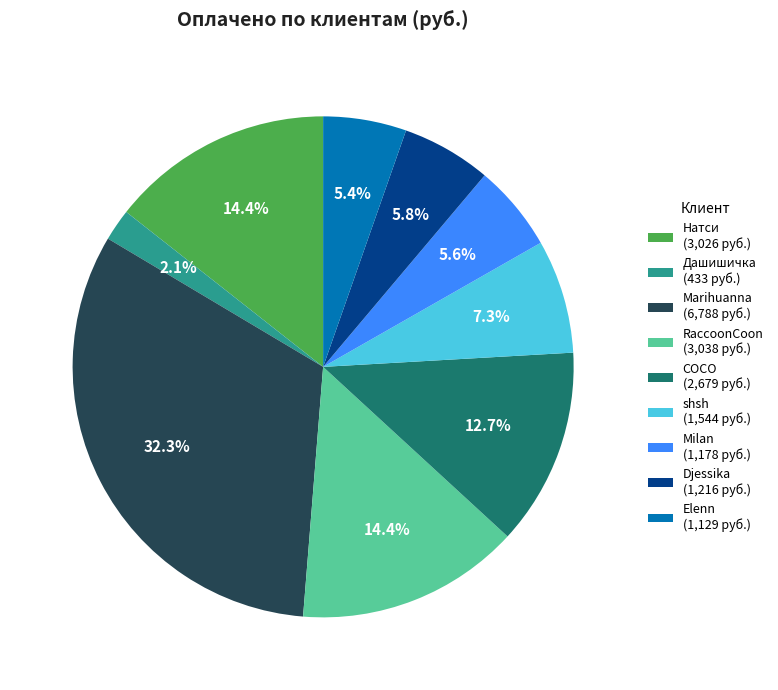

Between shsh and COCO, which is larger?

COCO